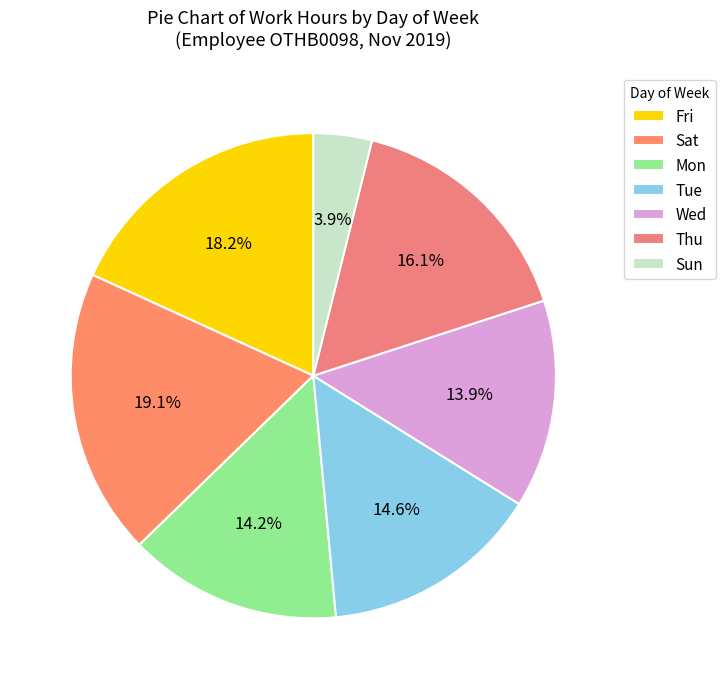

Count the number of slices in the pie.

7